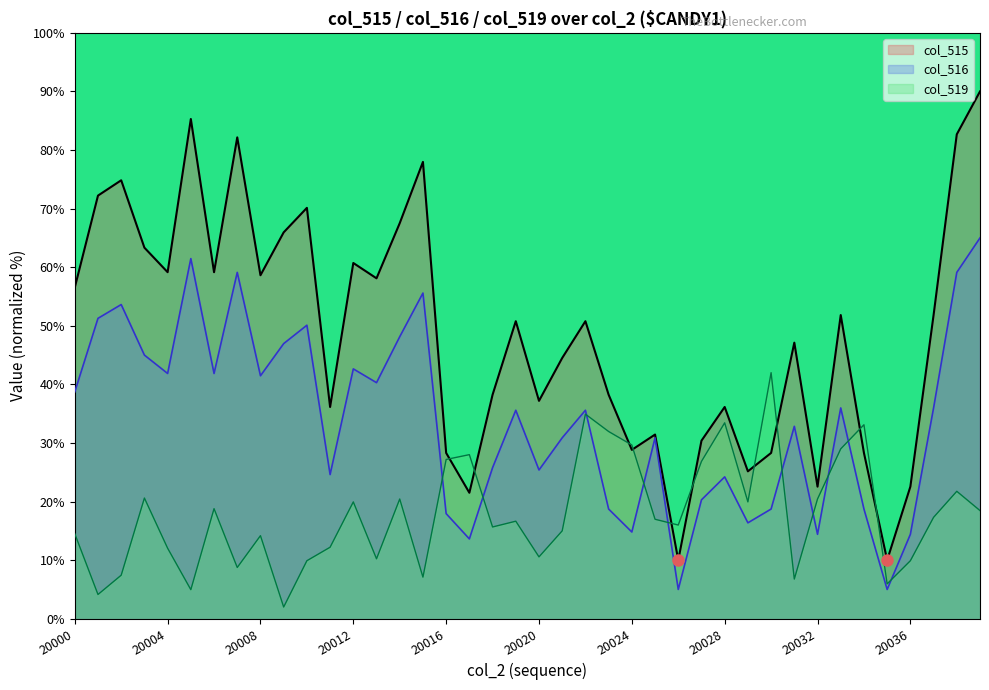

Where is the first local maximum for col_515?

20002